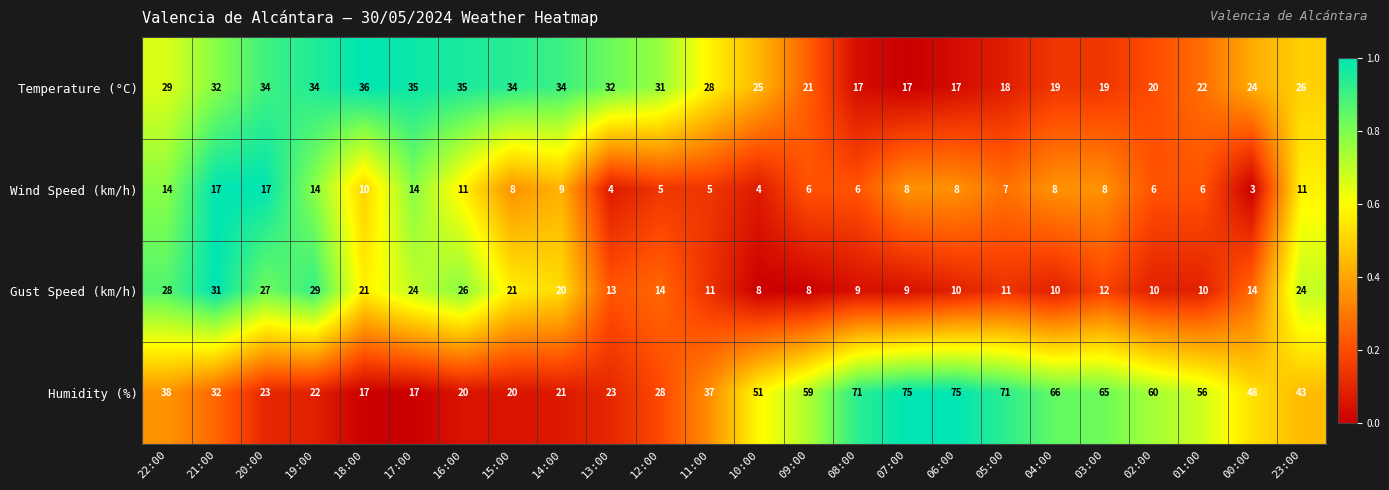

How many categories are shown in the chart?

24